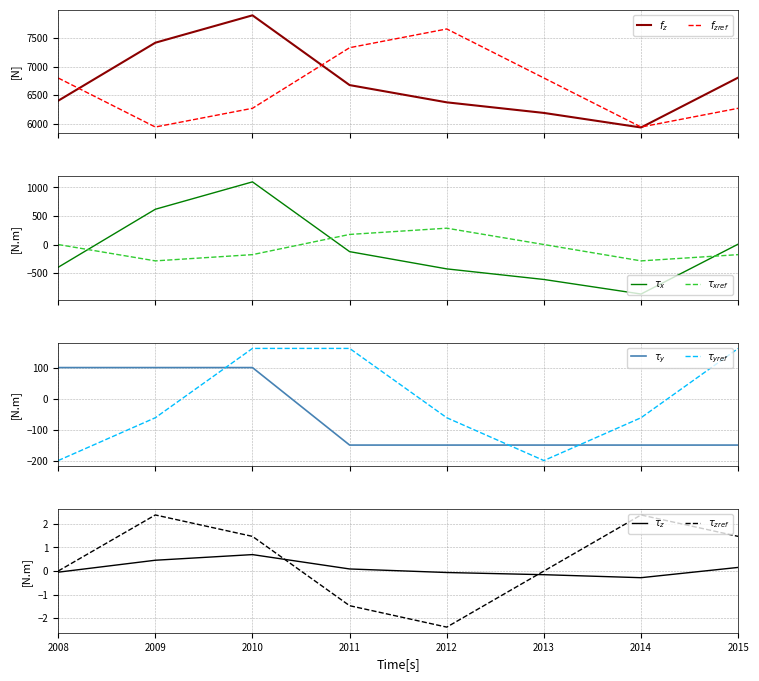

Reading left to right, extract all data points from this chart.

6403	7416	7894	6676	6375	6190	5936	6807